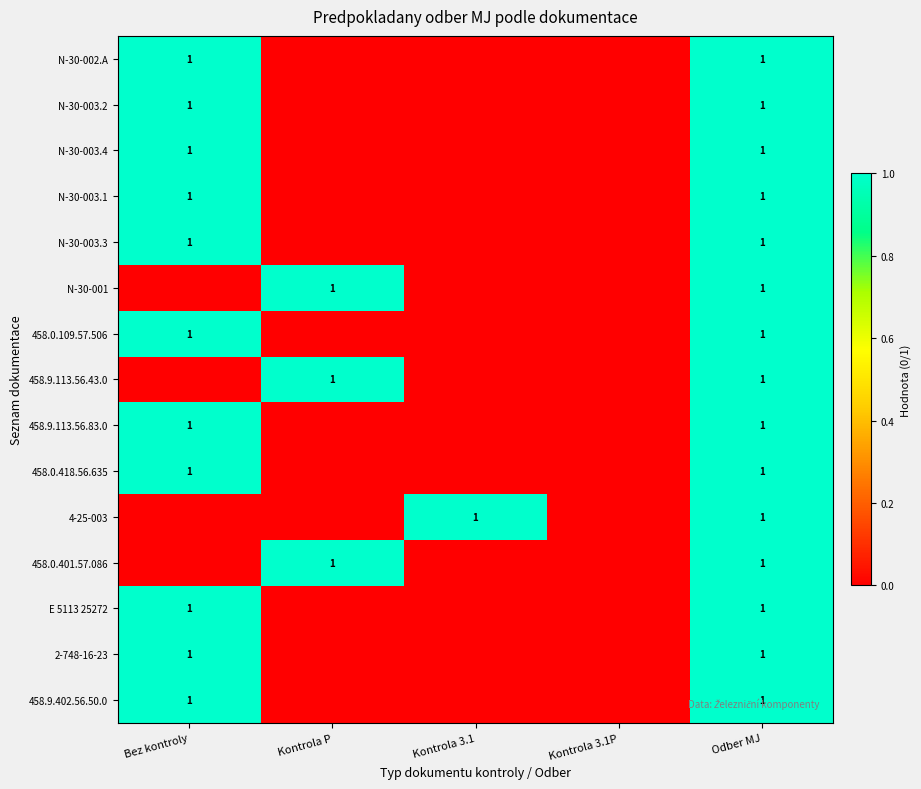

The N-30-003.1 series shows 1 at Bez kontroly. True or false?

True